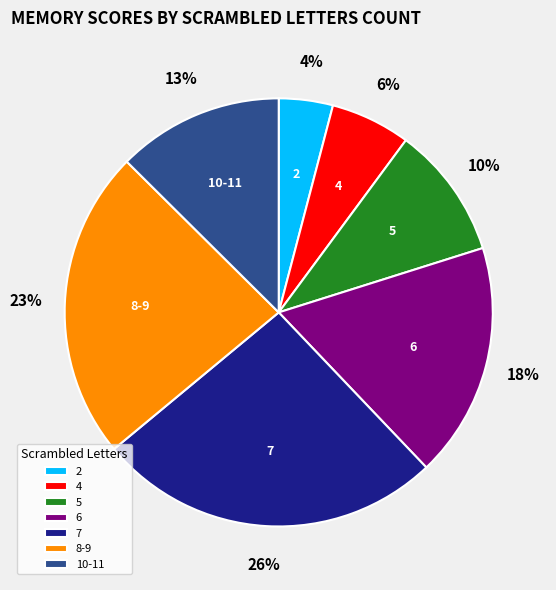

To the nearest percent, what is the average slice percentage?

14%